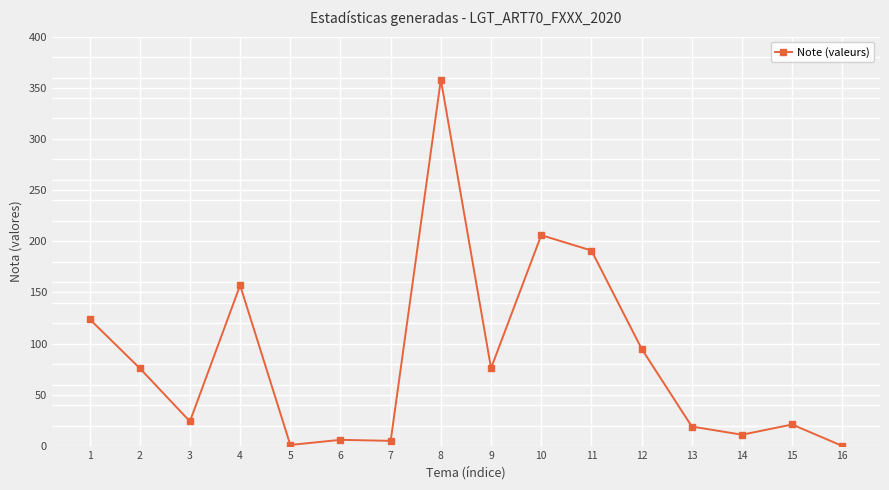

What is the difference between the second highest and second lowest values?

205